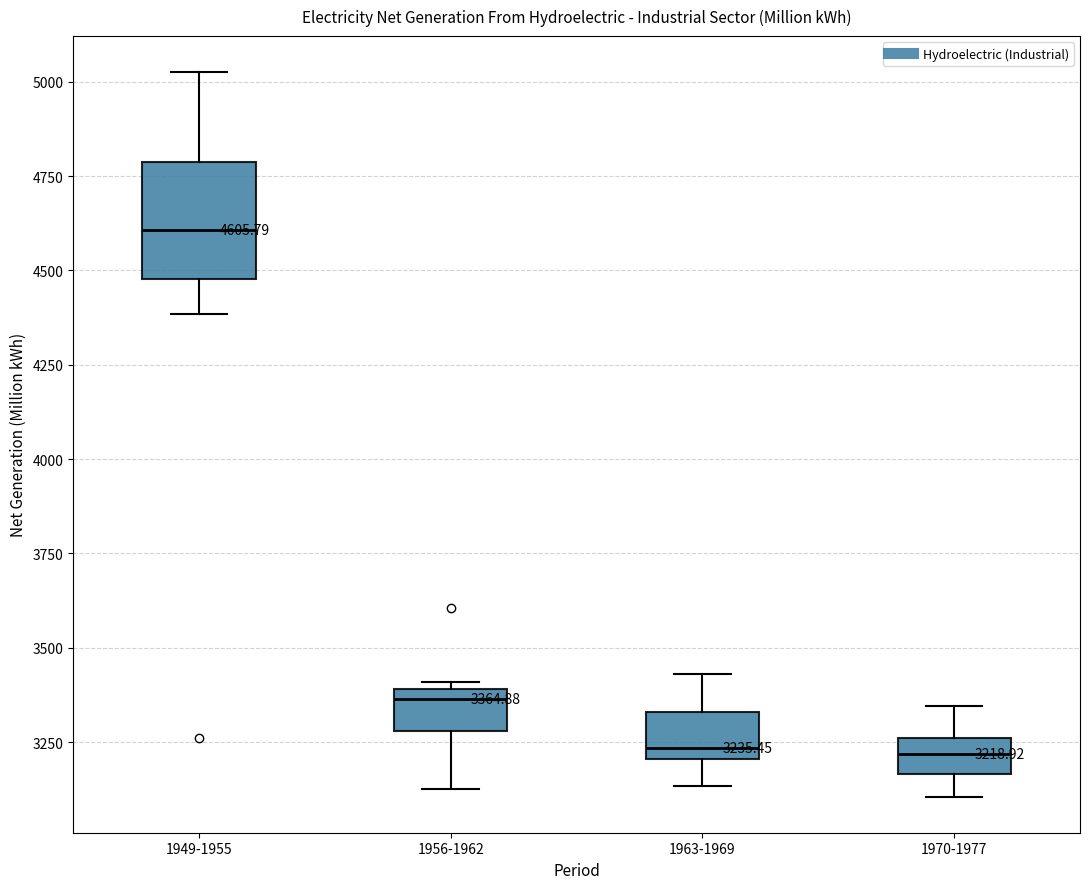

Which box is the tallest, from its lower edge to its upper edge?

1949-1955